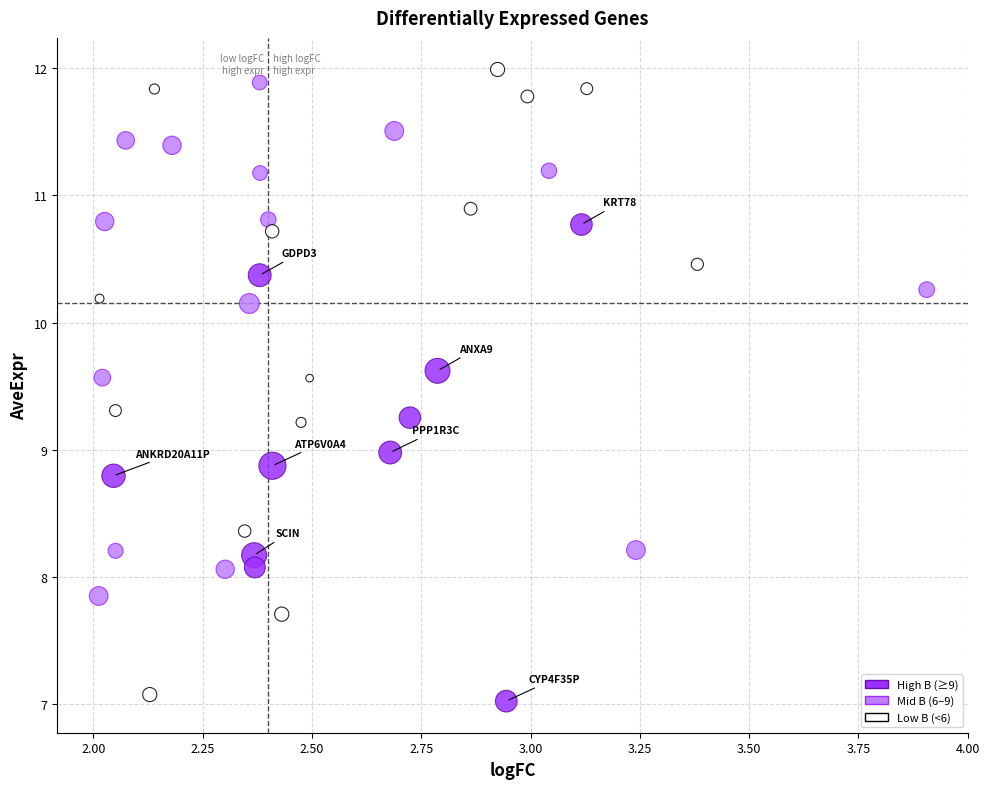

Count the number of points in this scatter plot.

39